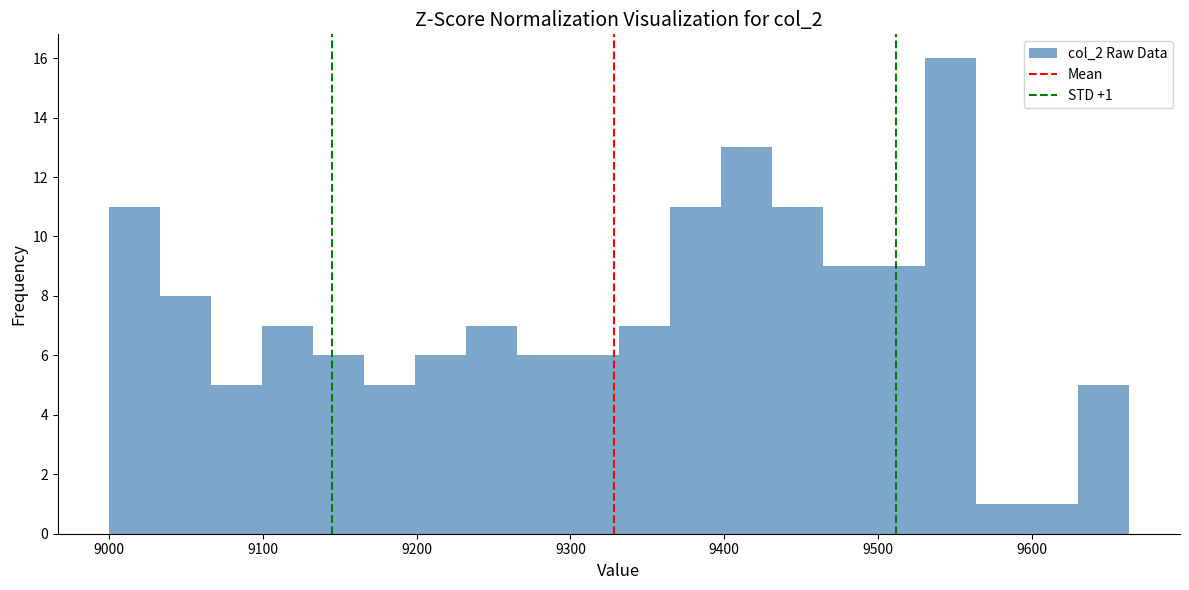

Read against the x-axis, roughly where is the centre of the tallest bar?

9550